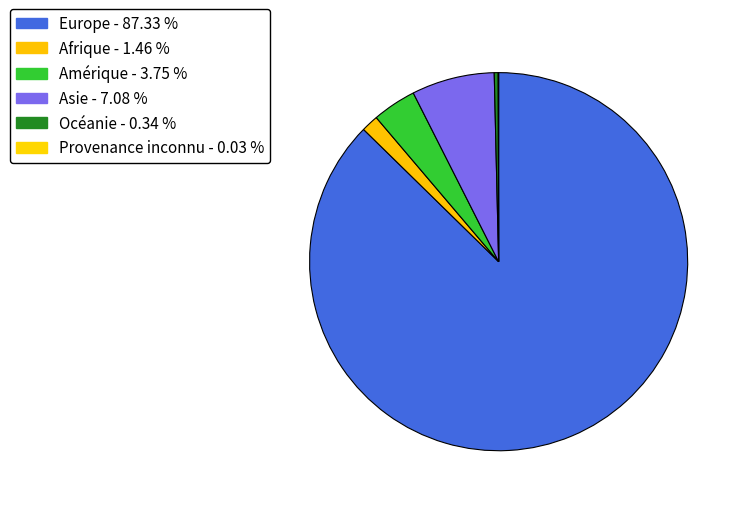

To the nearest percent, what portion does Europe represent?

87%